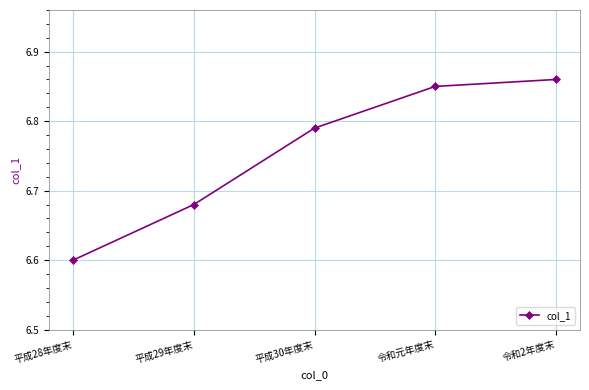

What is the smallest value displayed?

6.6